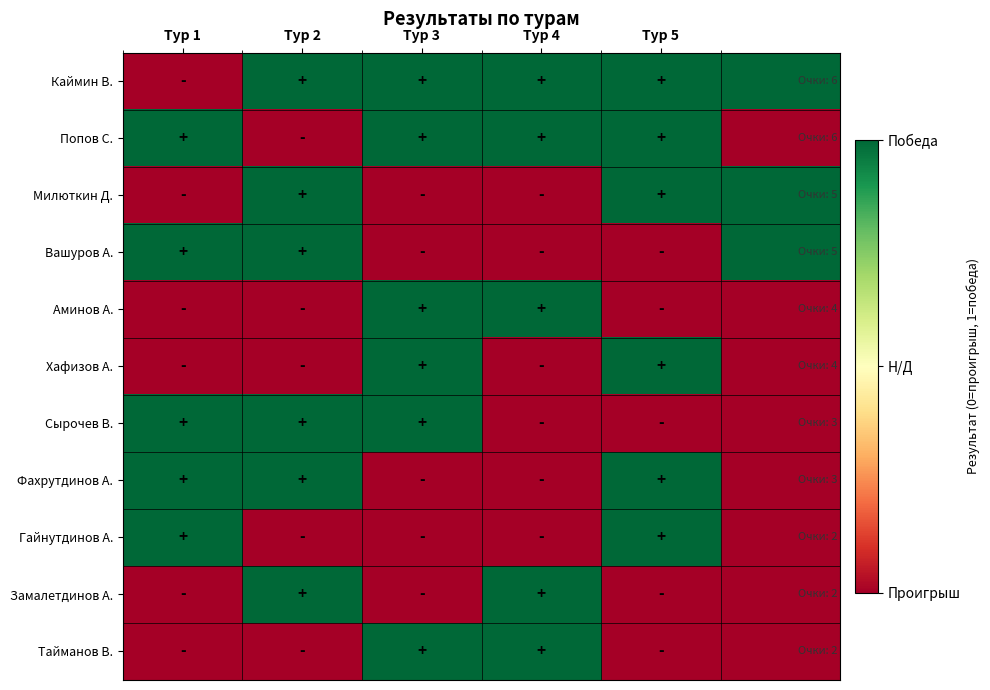

Reading left to right, what are all the values shown in this chart?

Каймин В.: 0	1	1	1	1	1
Попов С.: 1	0	1	1	1	0
Милюткин Д.: 0	1	0	0	1	1
Вашуров А.: 1	1	0	0	0	1
Аминов А.: 0	0	1	1	0	0
Хафизов А.: 0	0	1	0	1	0
Сырочев В.: 1	1	1	0	0	0
Фахрутдинов А.: 1	1	0	0	1	0
Гайнутдинов А.: 1	0	0	0	1	0
Замалетдинов А.: 0	1	0	1	0	0
Тайманов В.: 0	0	1	1	0	0